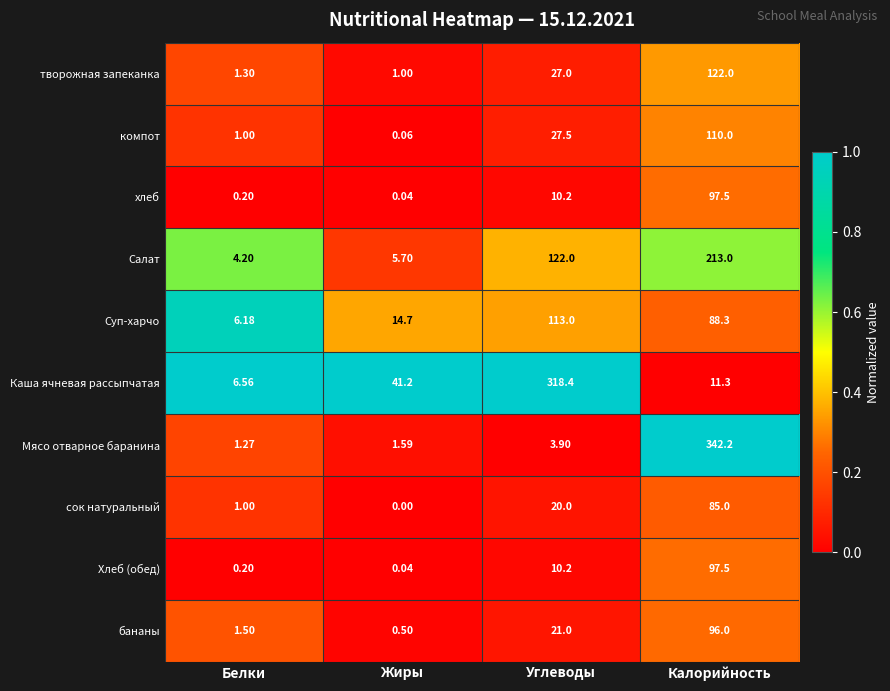

Which series has the largest range (max minus min)?

Мясо отварное баранина